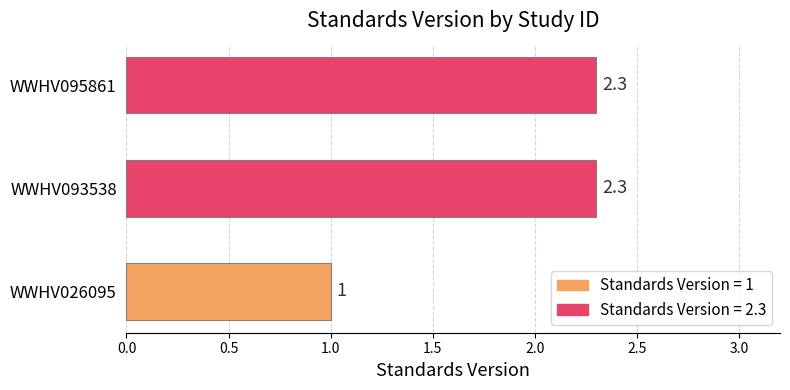

Reading top to bottom, extract all data points from this chart.

2.3	2.3	1.0